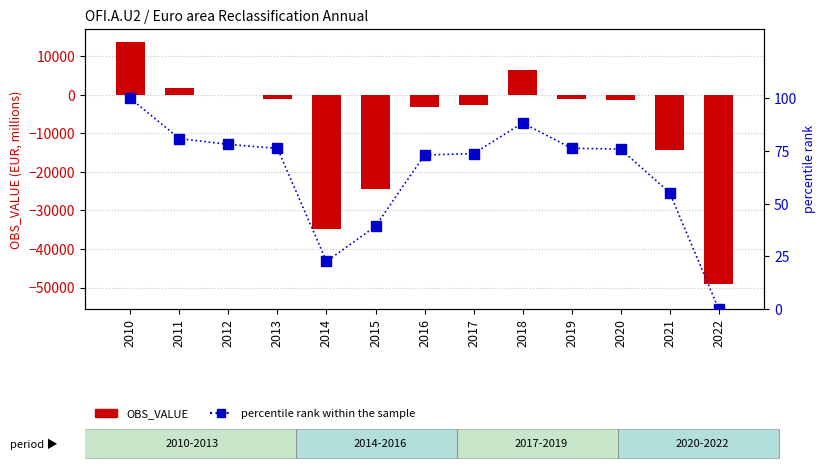

What is the total value across all series at 2018?

6524.1